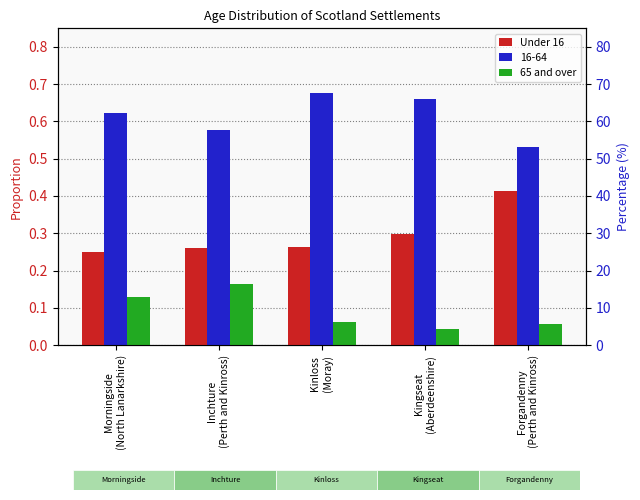

True or false: Under 16 has a value of 0.3 at Morningside
(North Lanarkshire).

False